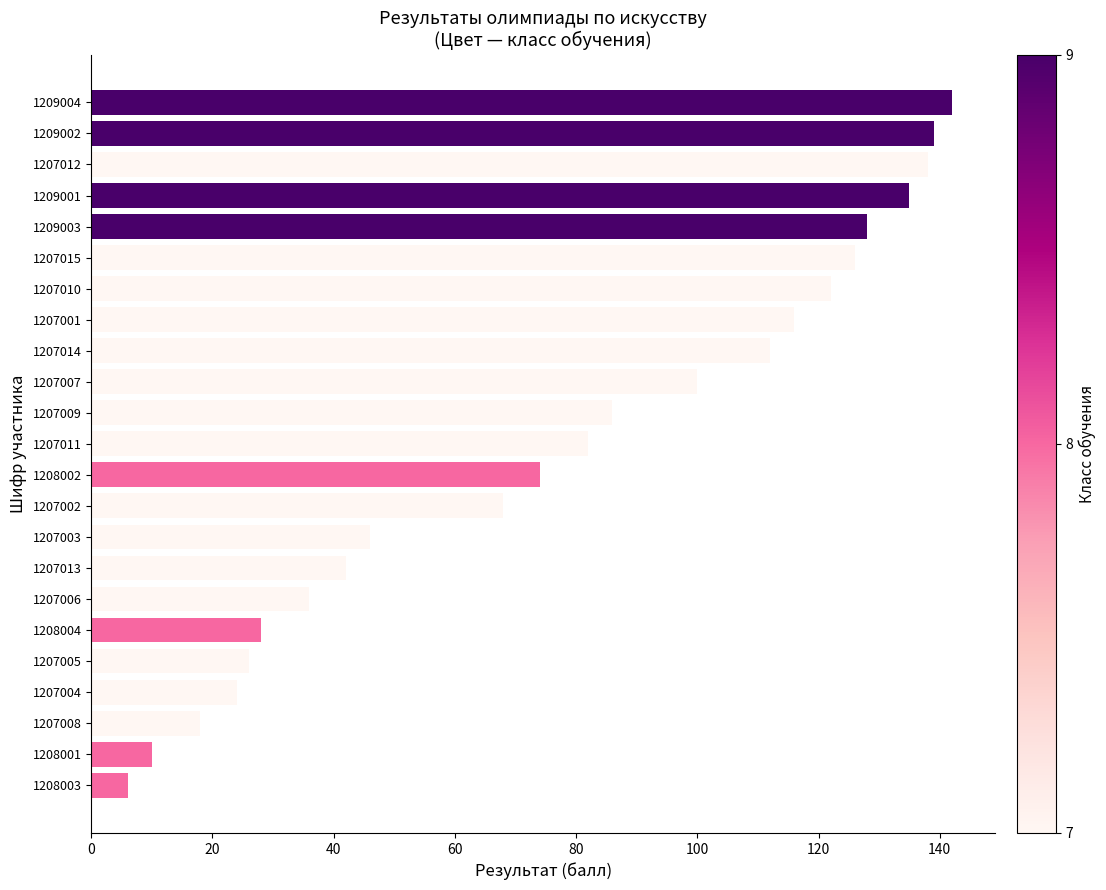

What is the difference between the values at 1209003 and 1207003?

82